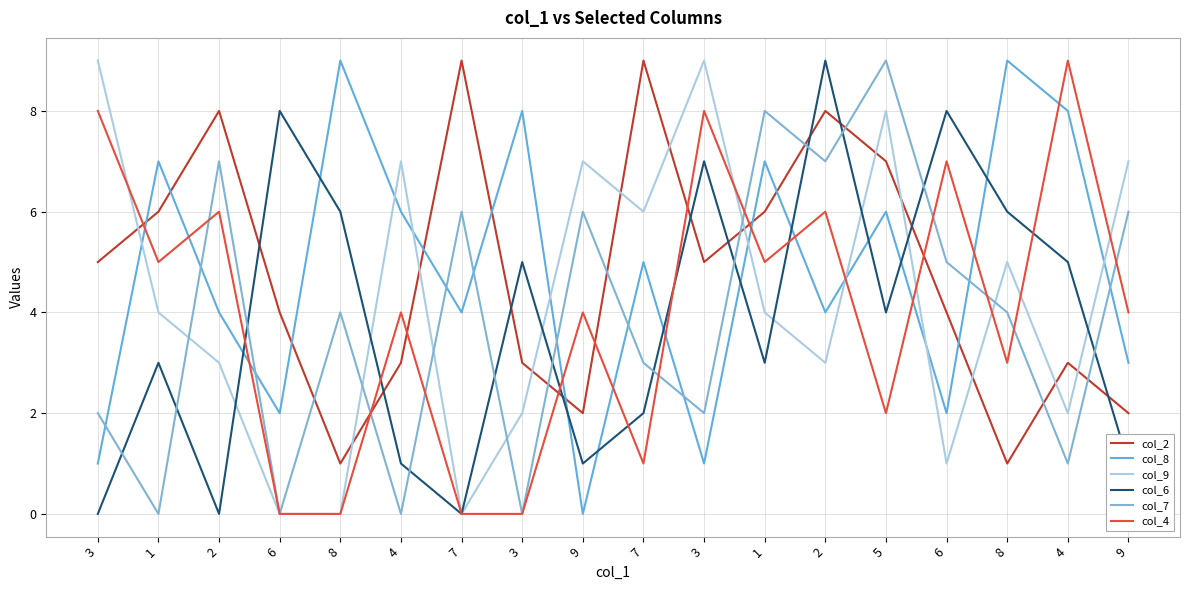

Where does the col_9 series first go above 4?

3